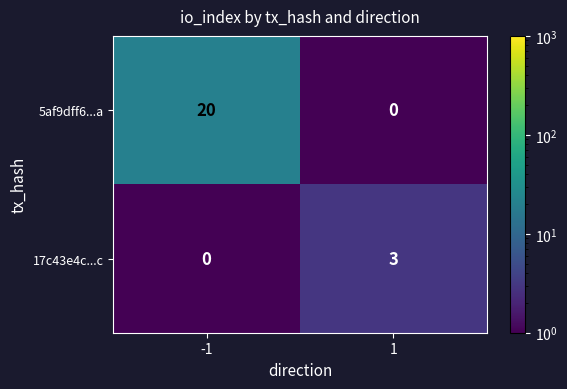

Is it true that 5af9dff6...a equals 20 at -1?

True